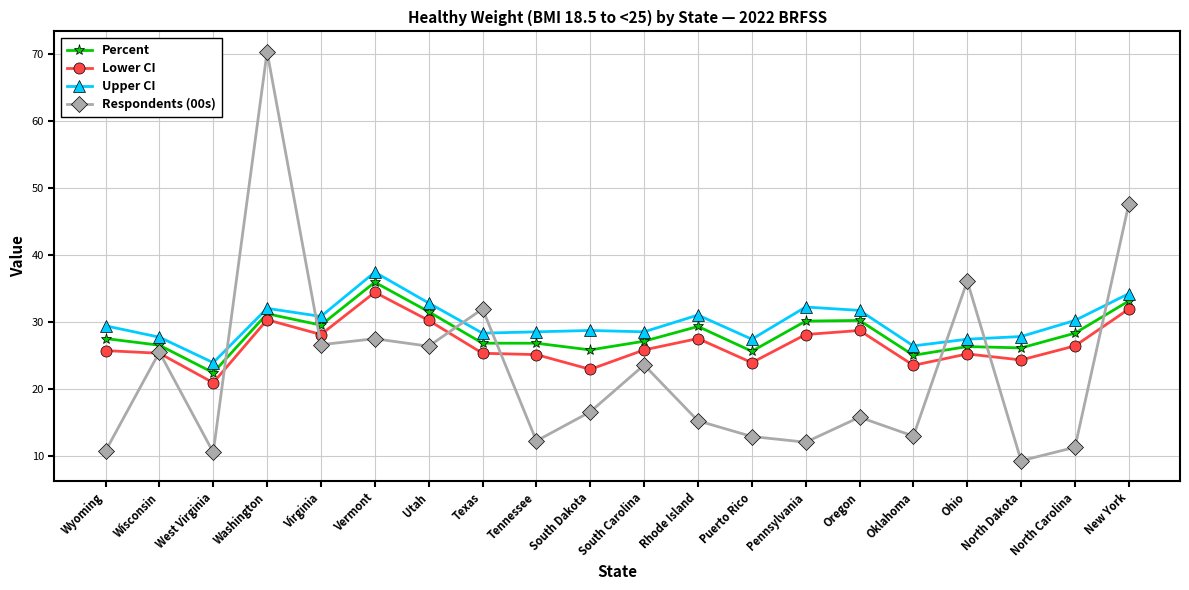

Where is the first local minimum for Lower CI?

West Virginia